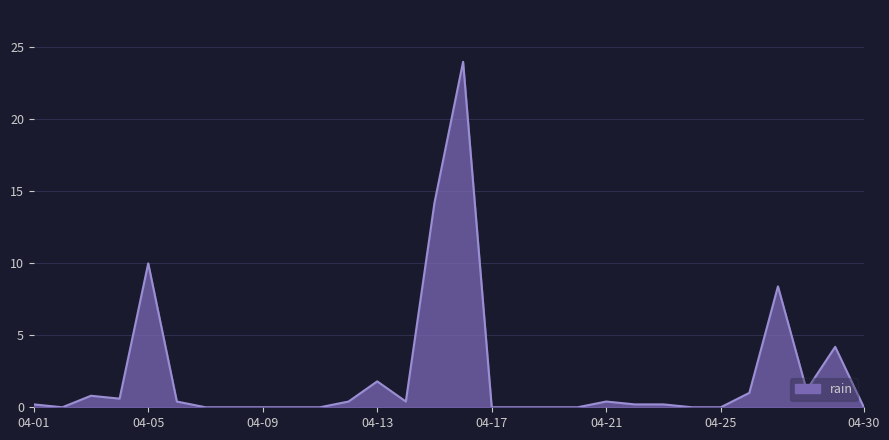

What is the maximum value shown in the chart?

24.0